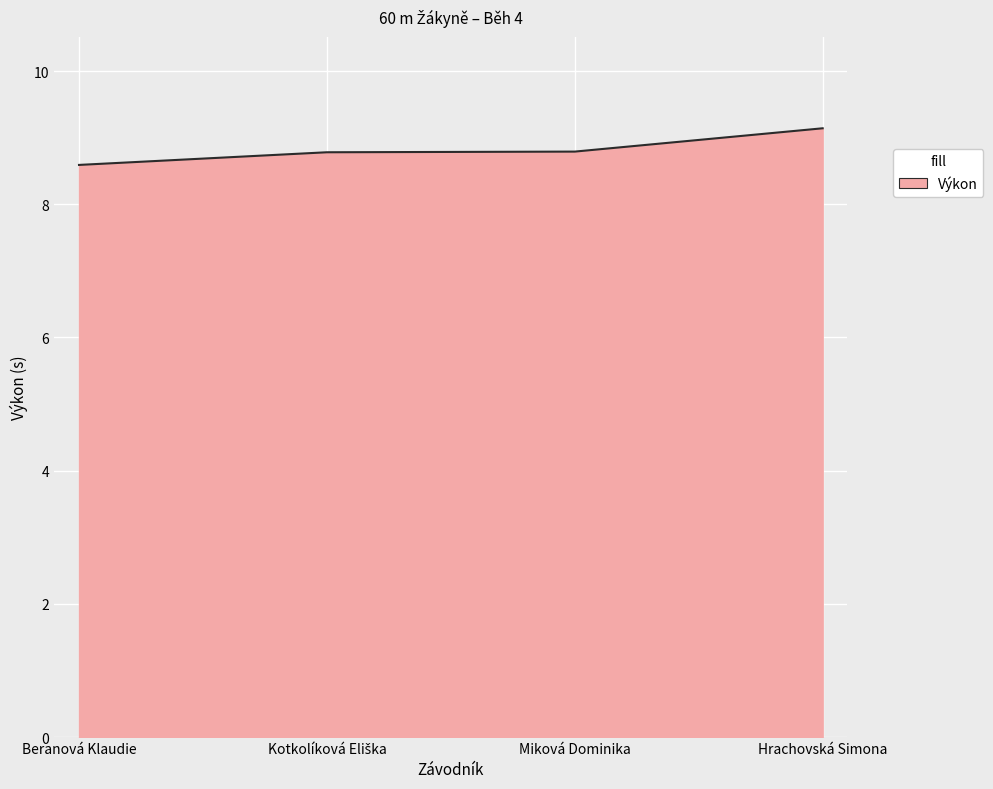

Approximately how many times larger is the value at Beranová Klaudie compared to Hrachovská Simona?

0.9